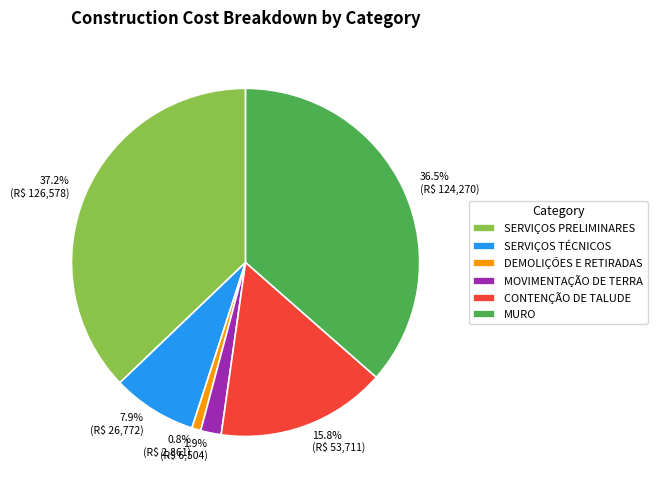

True or false: CONTENÇÃO DE TALUDE accounts for 16% of the total.

True